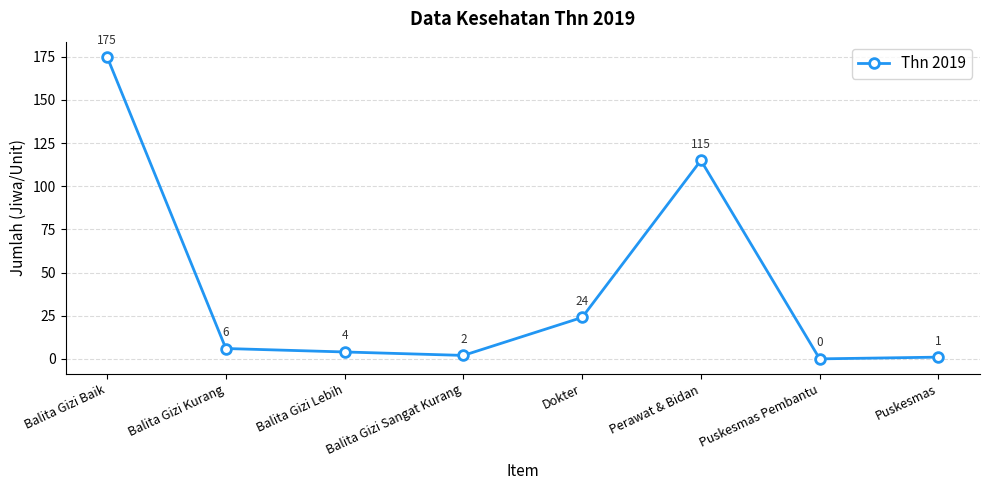

How many distinct data groups are displayed?

1